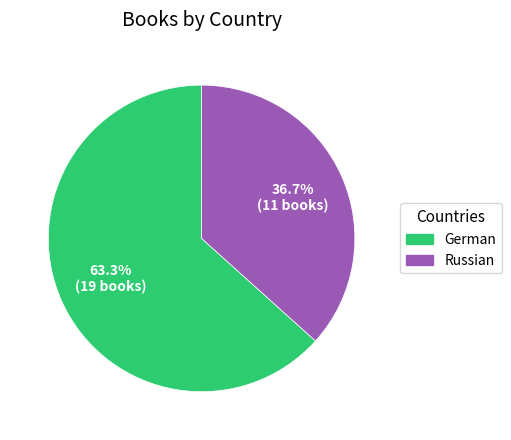

How many slices are in this pie chart?

2